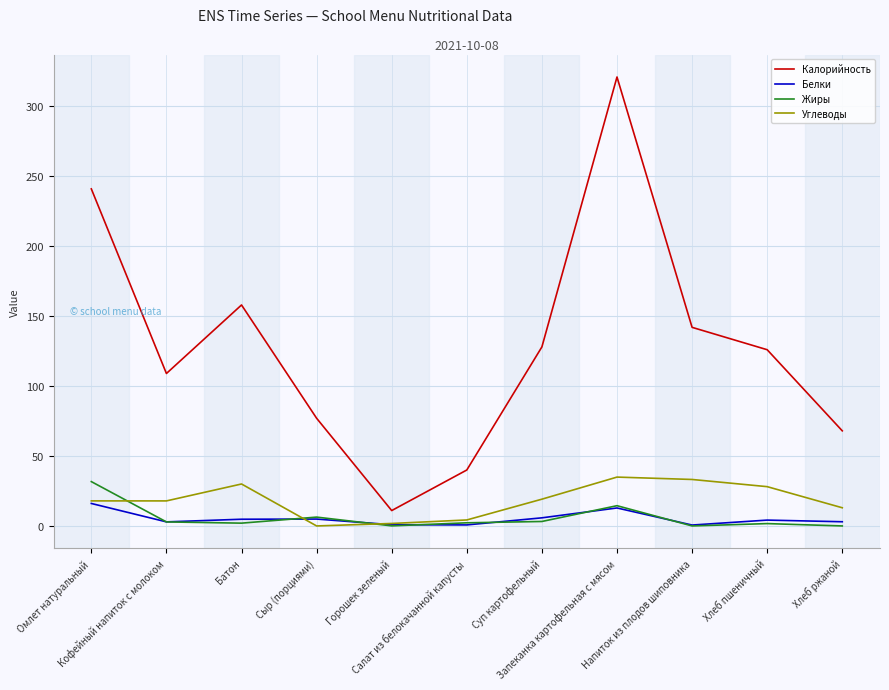

Which series has the largest total across all categories?

Калорийность